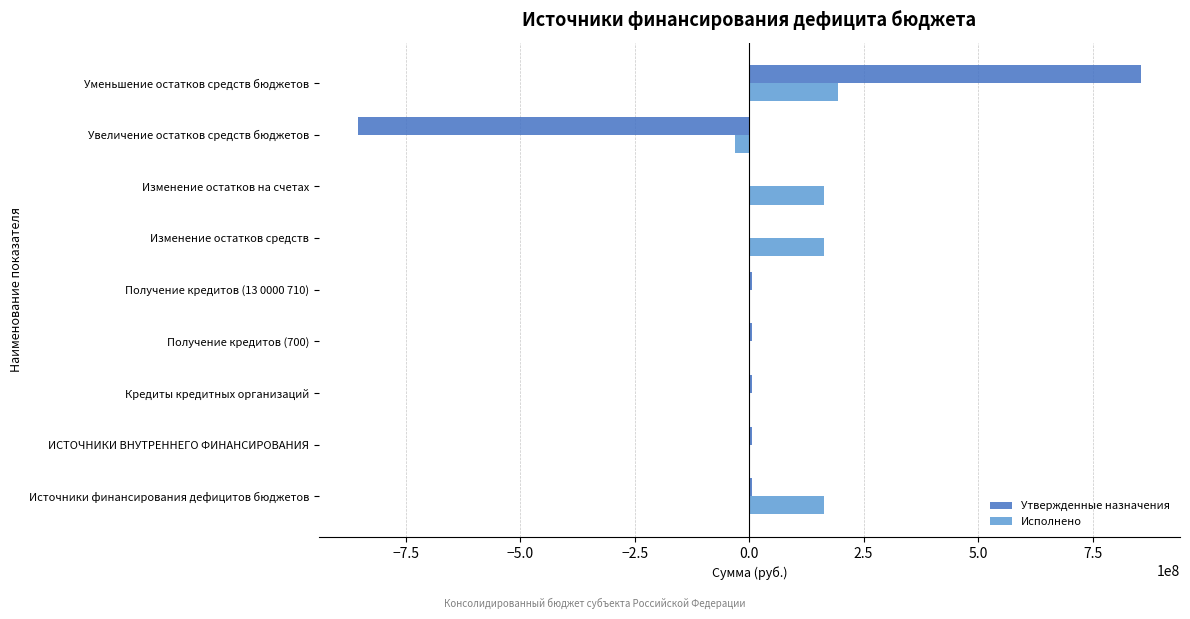

What value does the Утвержденные назначения series have at Уменьшение остатков средств бюджетов?

855507671.6